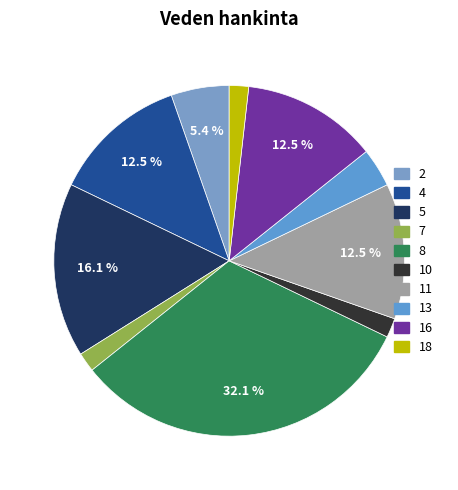

To the nearest percent, what percentage of the pie is 10?

2%